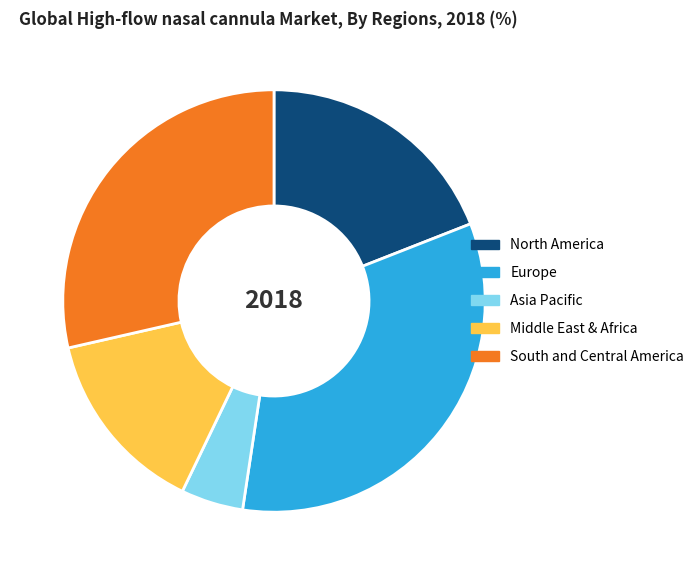

How many segments does this pie chart have?

5